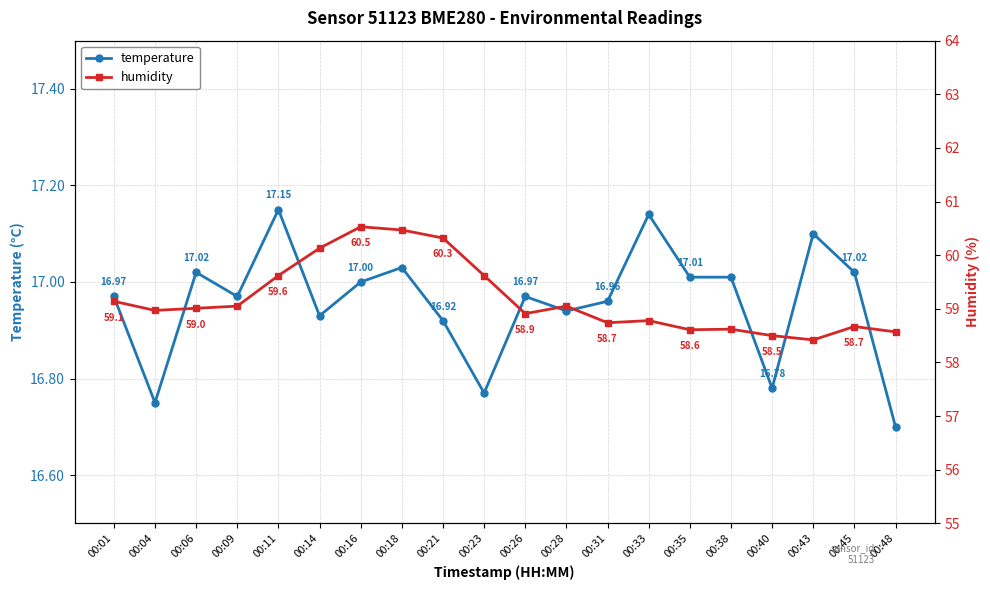

True or false: temperature and humidity cross at least once.

False